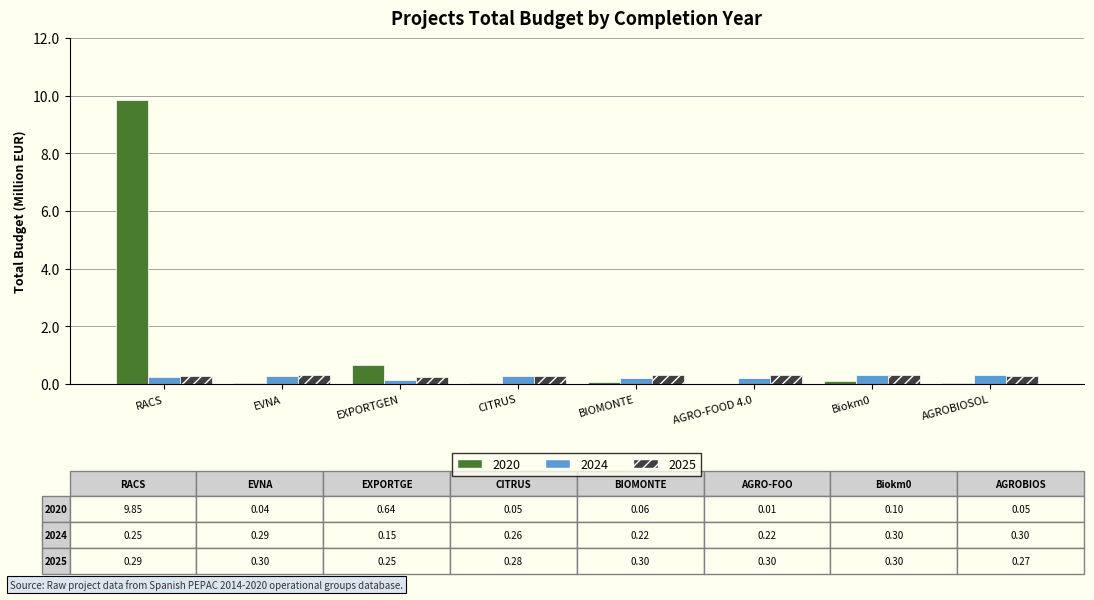

Is the value of 2025 at EVNA greater than the value of 2020 at EVNA?

Yes